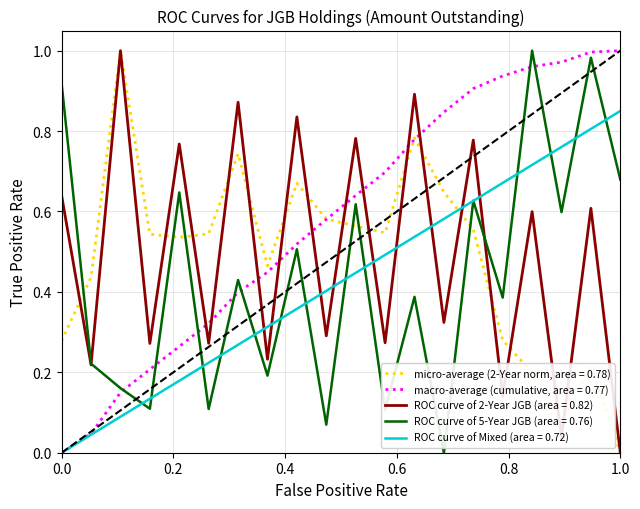

True or false: ROC curve of Mixed (area = 0.72) and ROC curve of 2-Year JGB (area = 0.82) cross at least once.

True